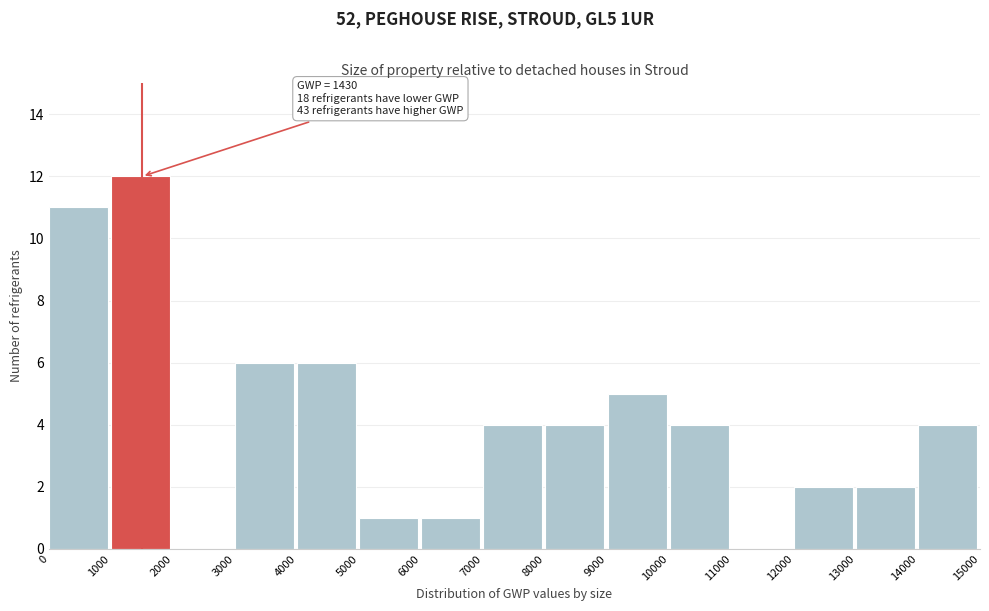

Over which range of the x-axis is the bar tallest?

1000 to 2000